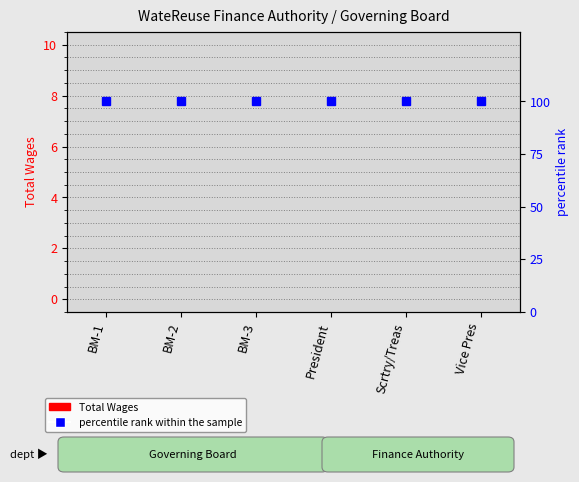

List the labels in order of percentile rank within the sample value, smallest first.

BM-1, BM-2, BM-3, President, Scrtry/Treas, Vice Pres